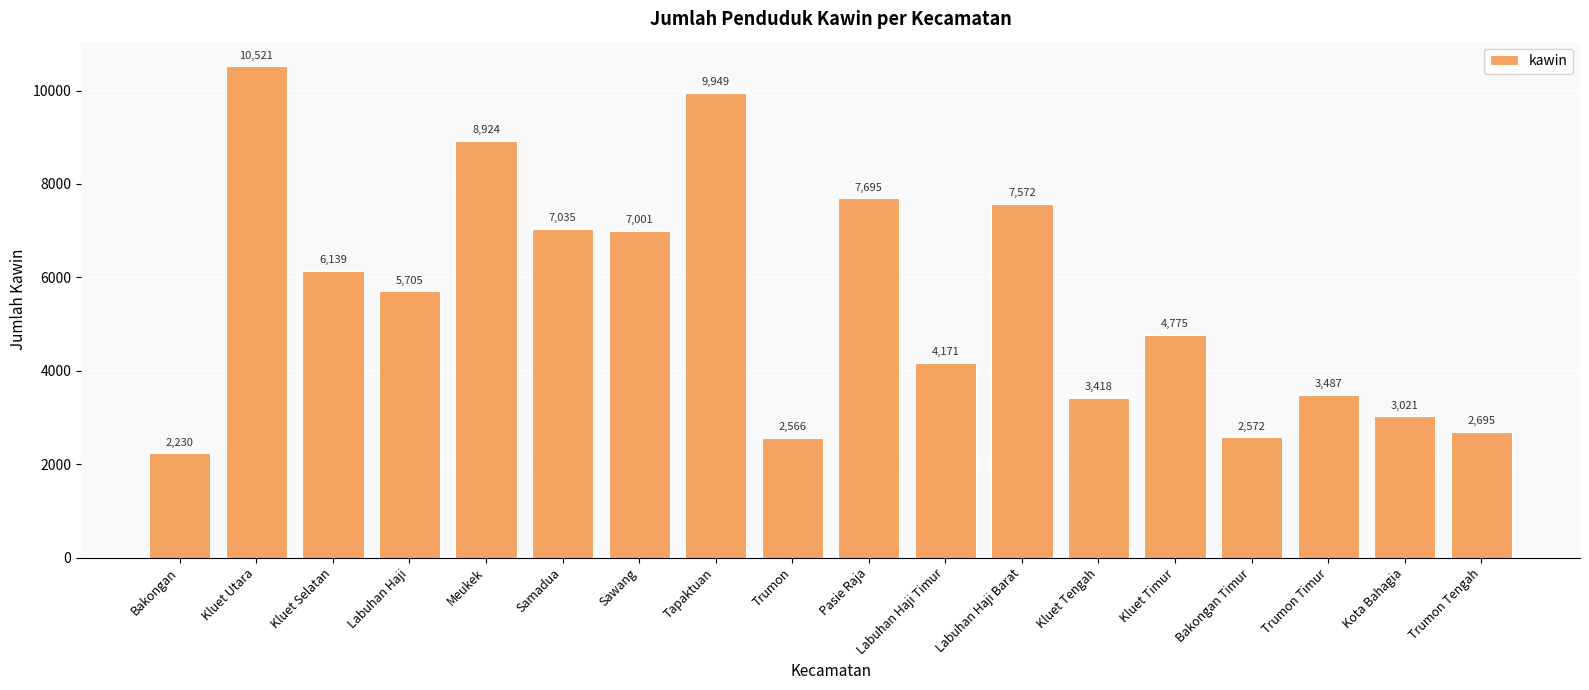

True or false: the data shows 8924 at Meukek.

True